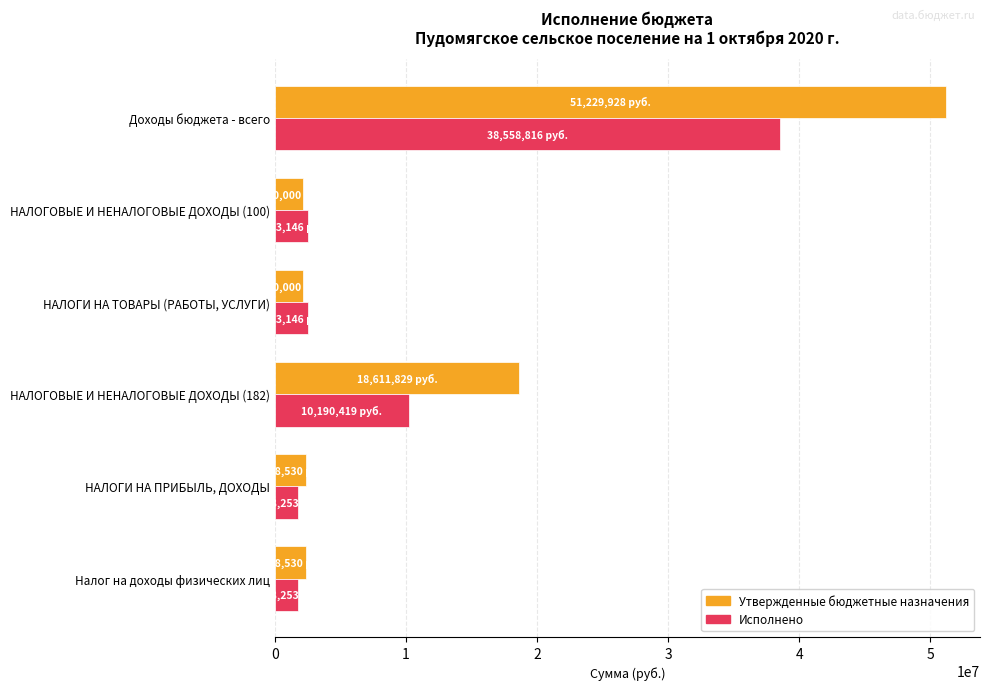

Which category has the highest value across all series?

Доходы бюджета - всего